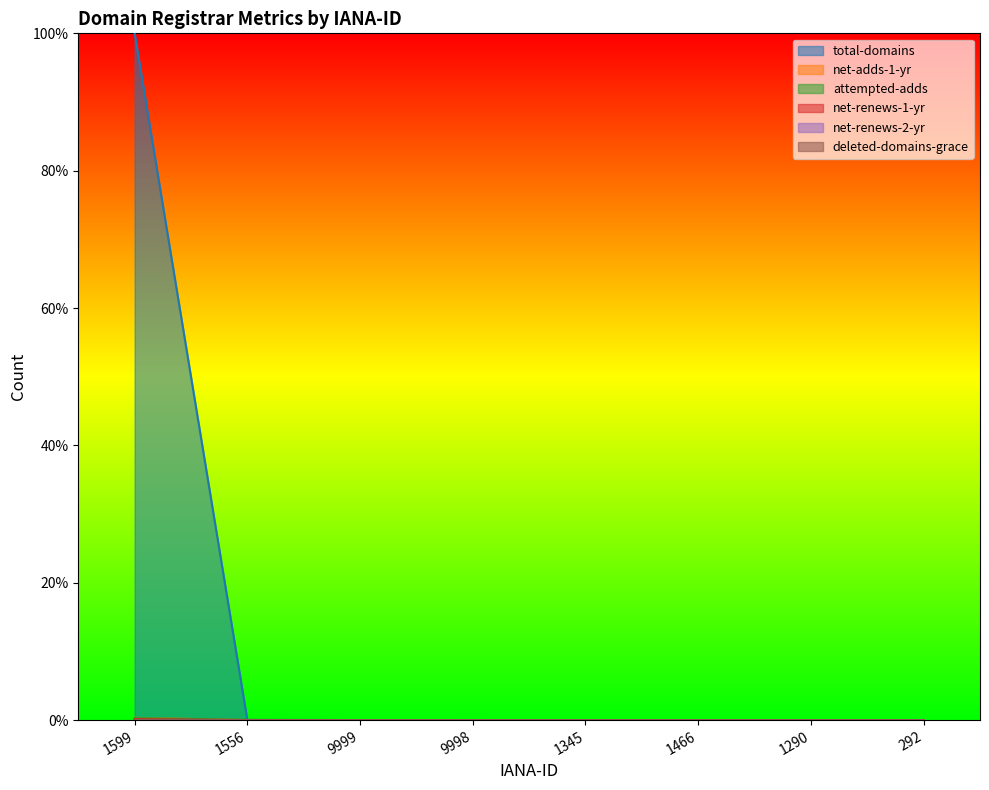

List the series in order of their peak value, highest first.

total-domains, net-adds-1-yr, attempted-adds, net-renews-1-yr, net-renews-2-yr, deleted-domains-grace